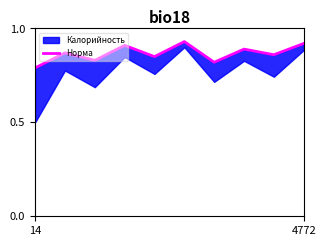

True or false: the data has more than 1 interior local peaks.

True